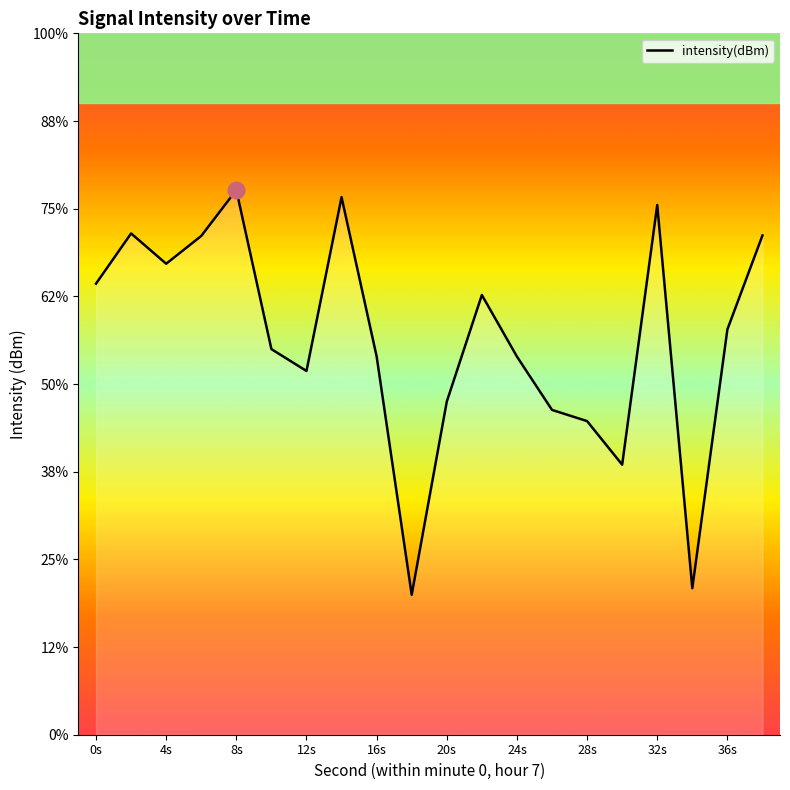

Between 16 and 20s, which is larger?

16